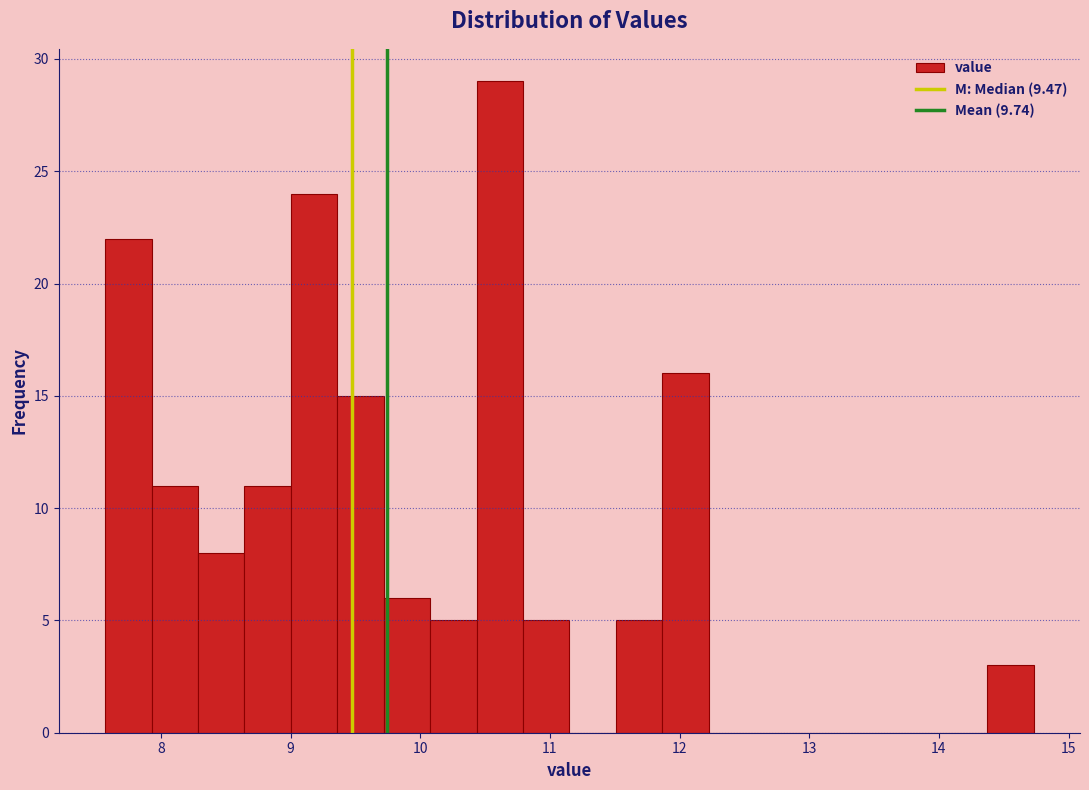

Read against the x-axis, roughly where is the centre of the tallest bar?

10.6